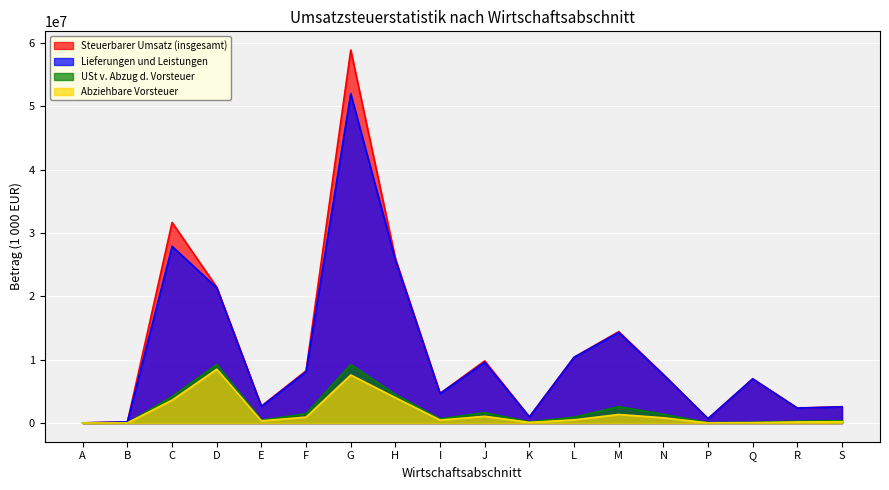

Is it true that Abziehbare Vorsteuer equals 5360 at A?

False